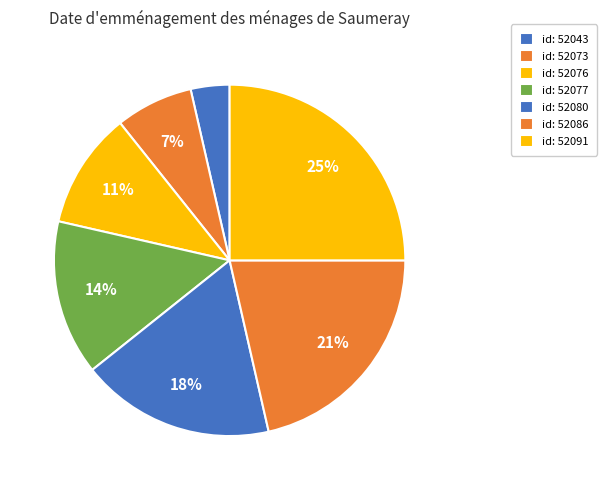

How many segments does this pie chart have?

7